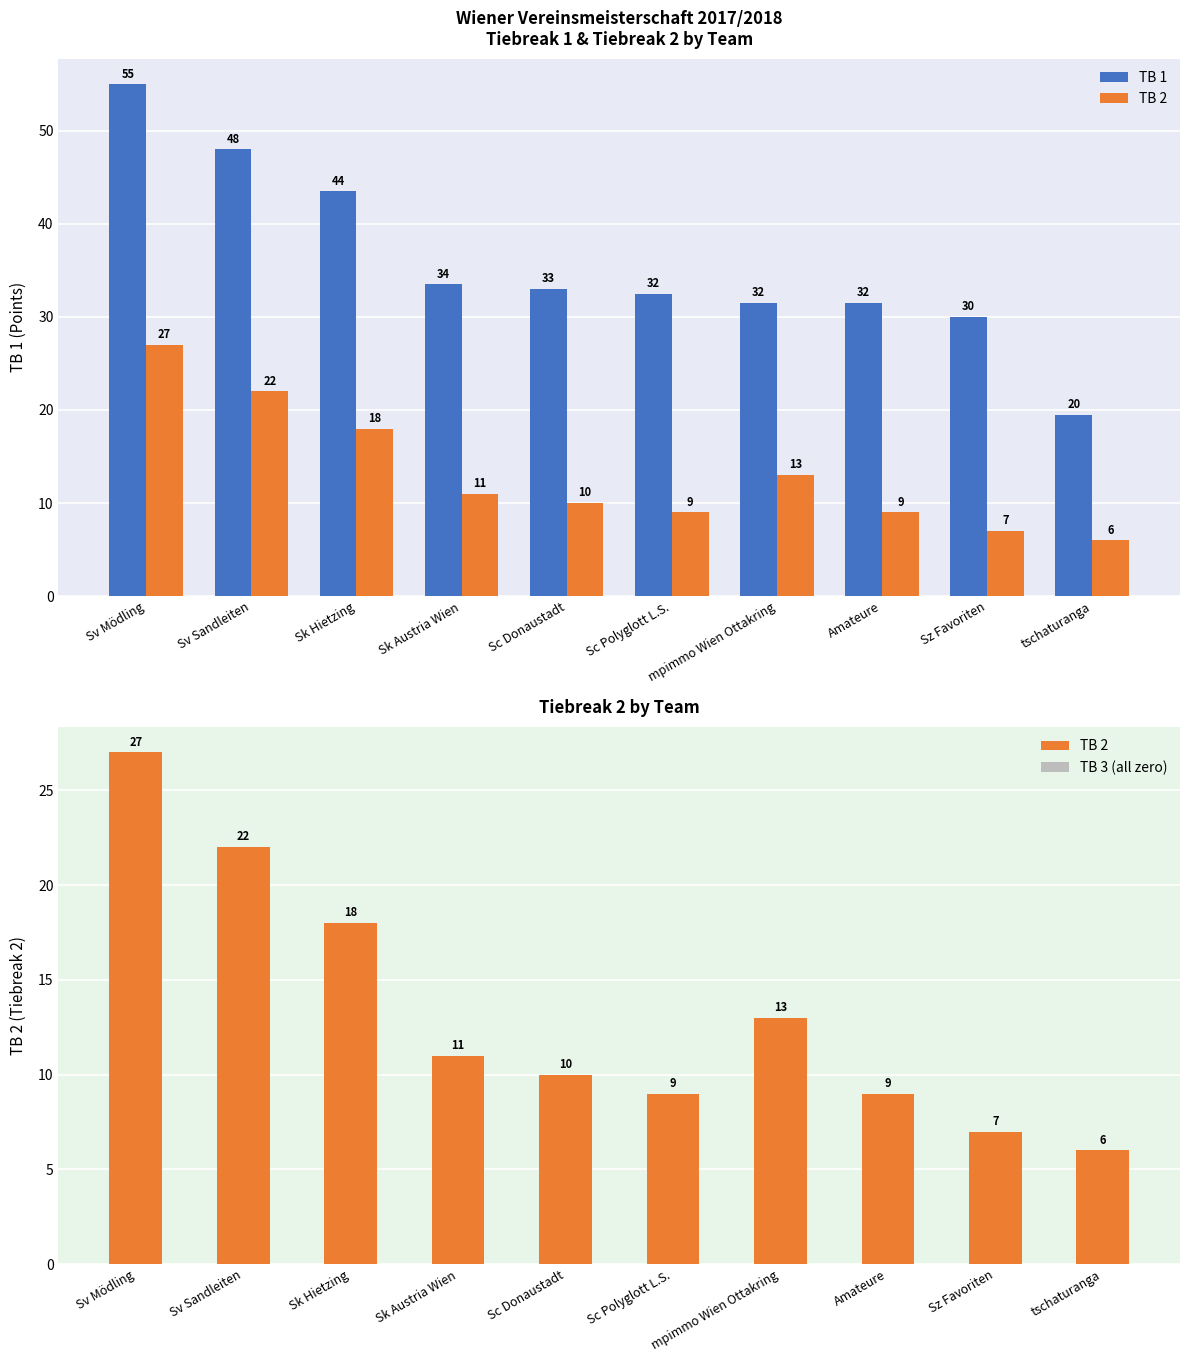

What are all the series names shown in the legend?

TB 1, TB 2, TB 3 (all zero)